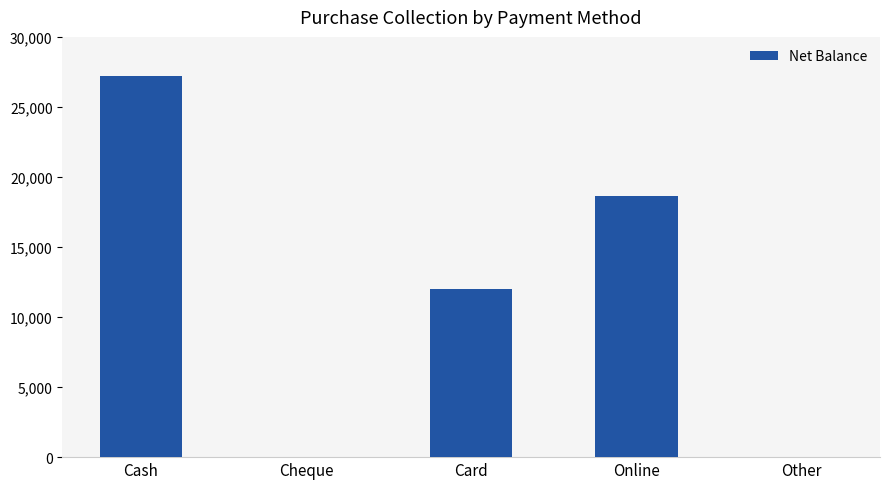

The value at Online is 18650. True or false?

True